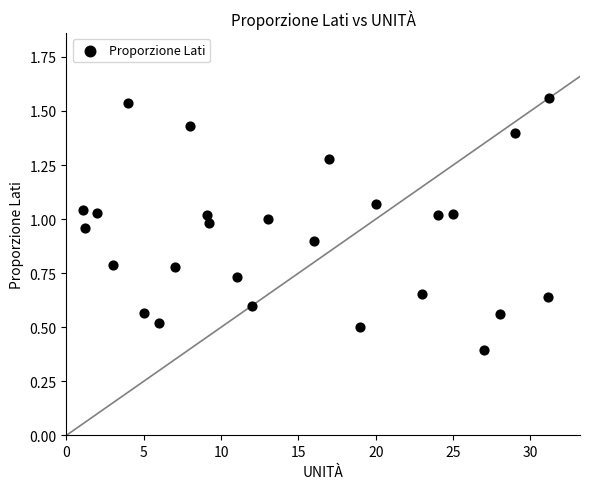

What is the range of Y values (max minus min)?

1.2